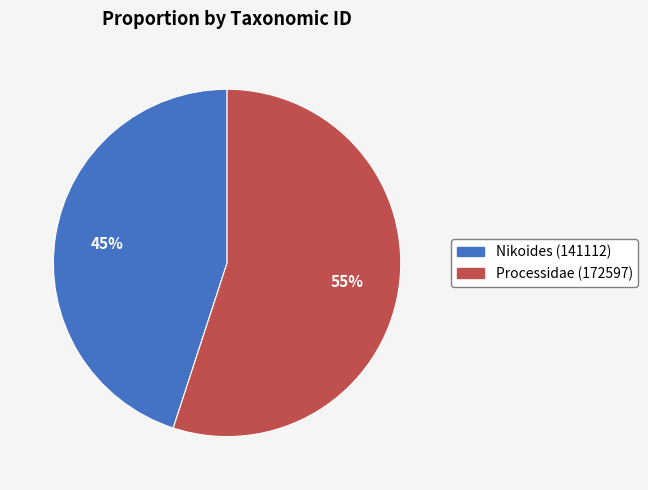

What percentage is the Nikoides (141112) slice, to the nearest percent?

45%